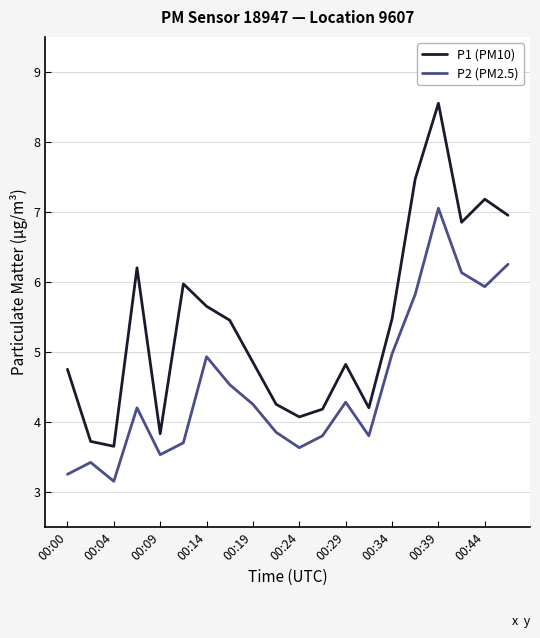

Which series has the largest range (max minus min)?

P1 (PM10)